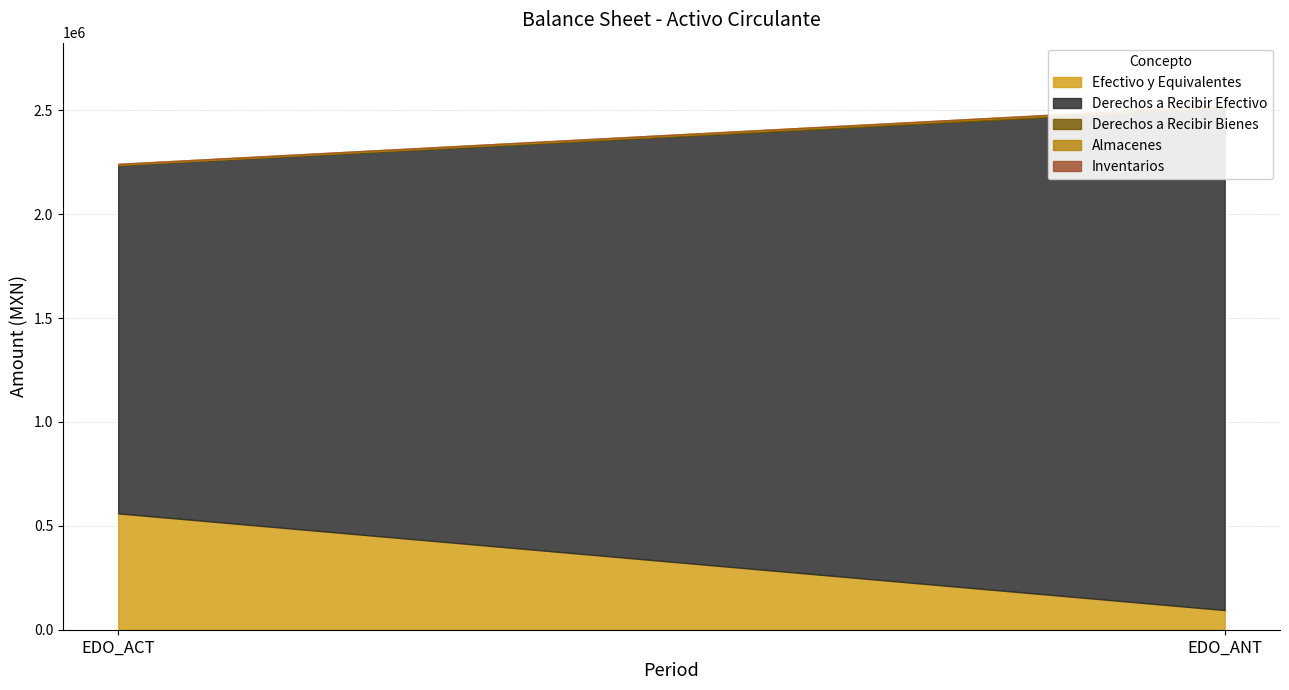

Count the number of categories in the chart.

2